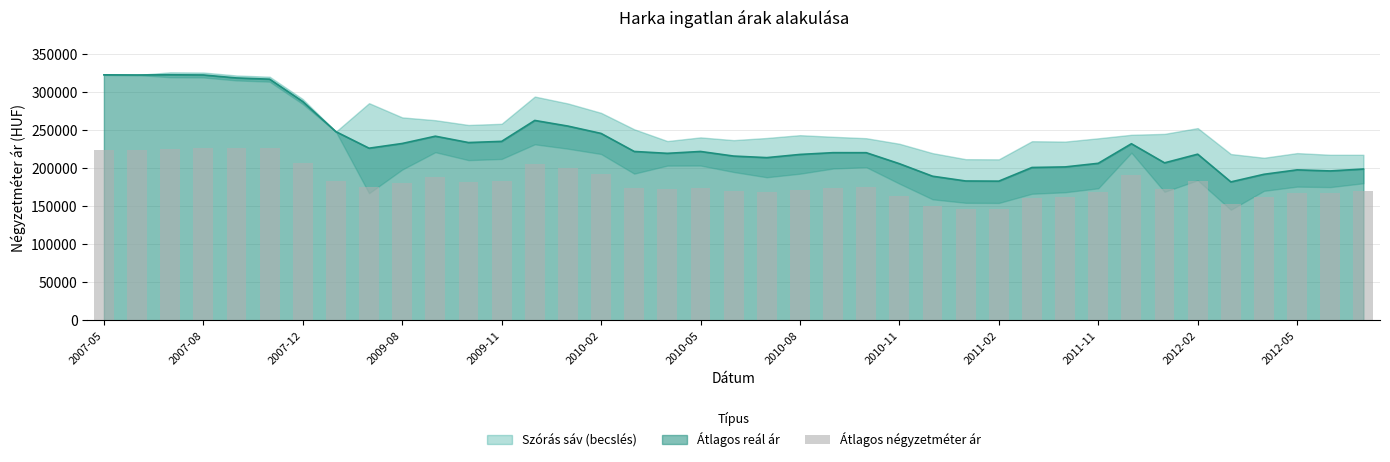

The chart shows a value of 182247 at 2012-02. True or false?

True